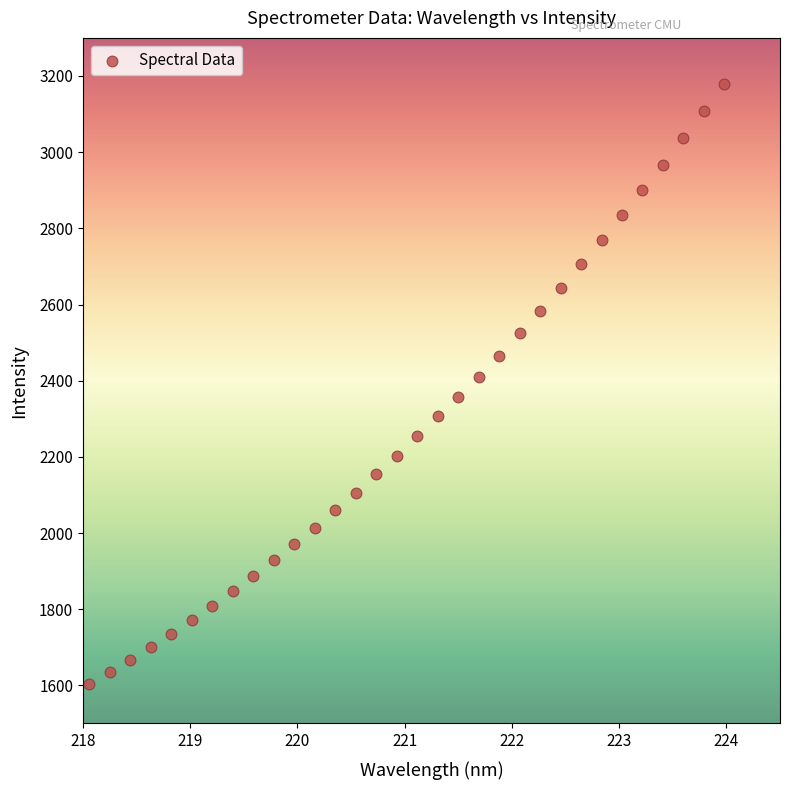

What is the range of X values (max minus min)?

5.9